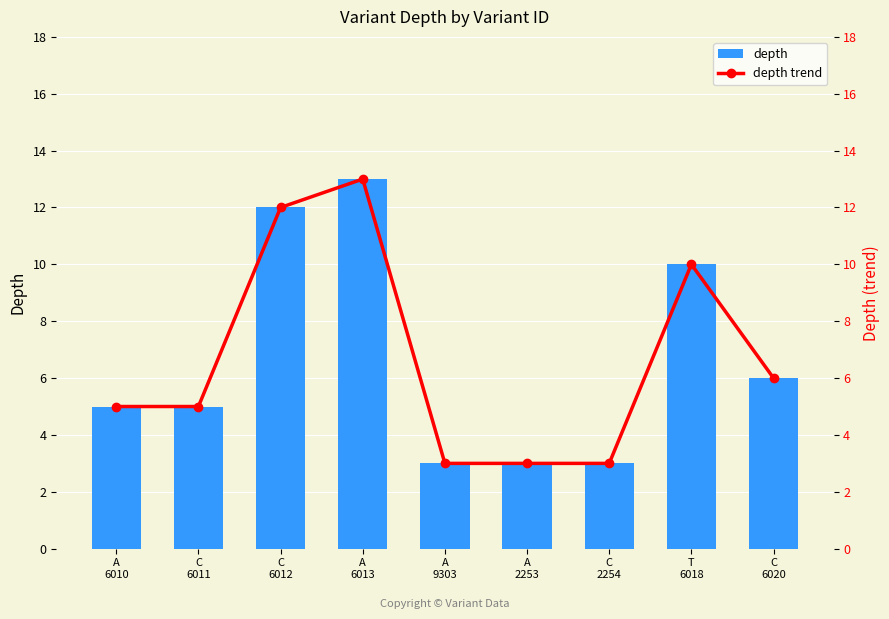

How many data points does each series have?

9